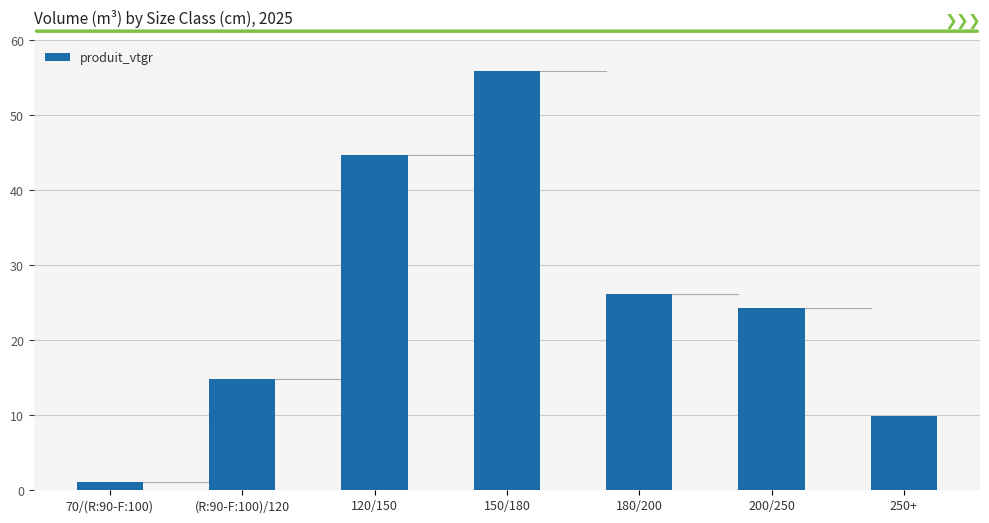

What is the value of the 3rd bar from the left?

44.7